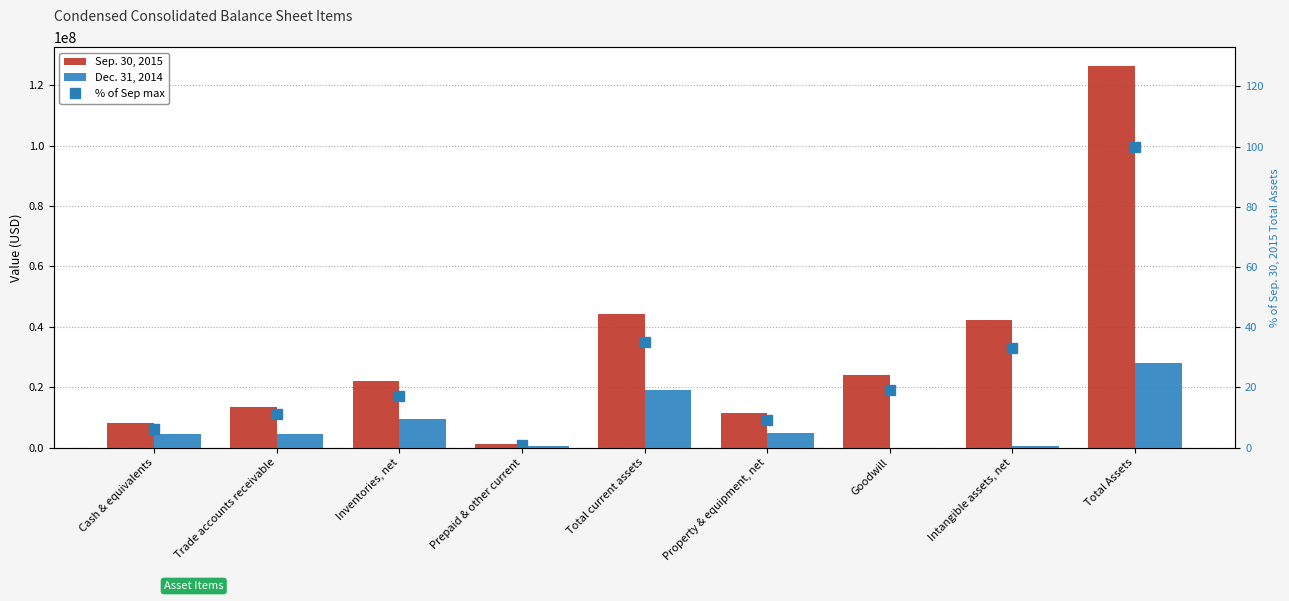

What position from the left is Goodwill?

7